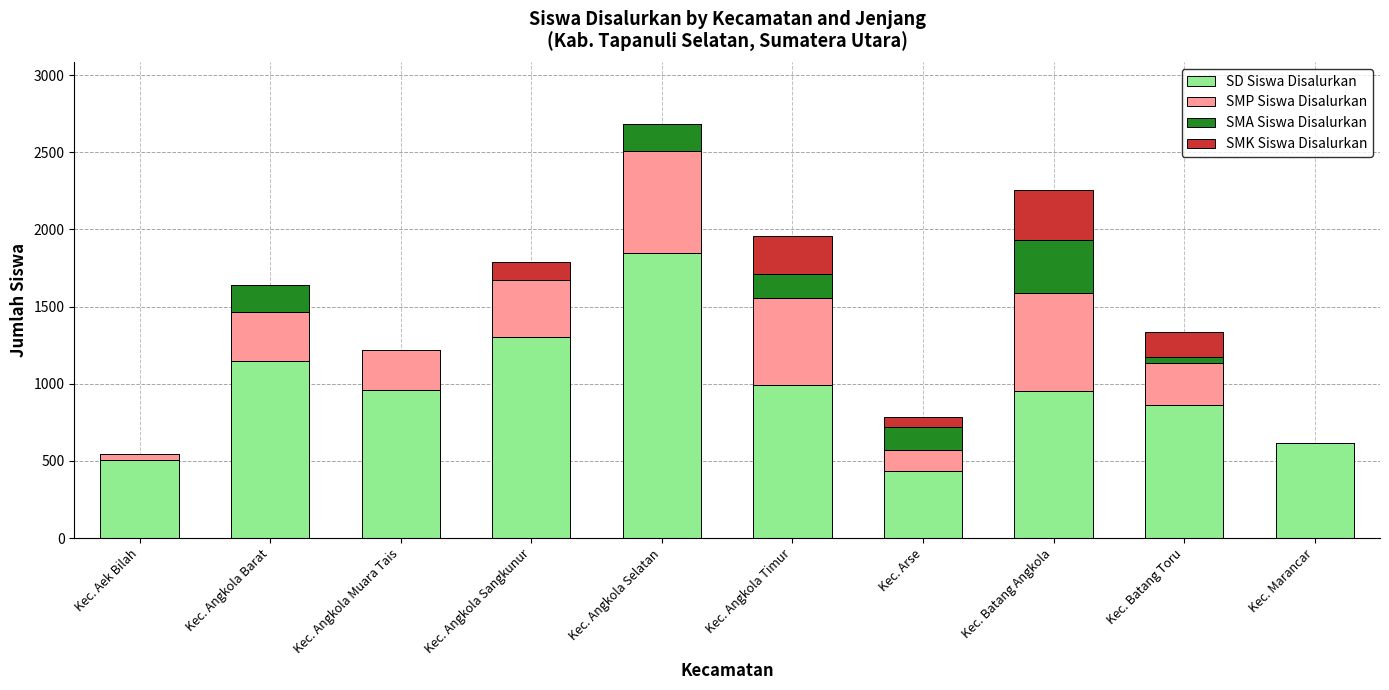

What is the total value across all series at Kec. Angkola Timur?

1956